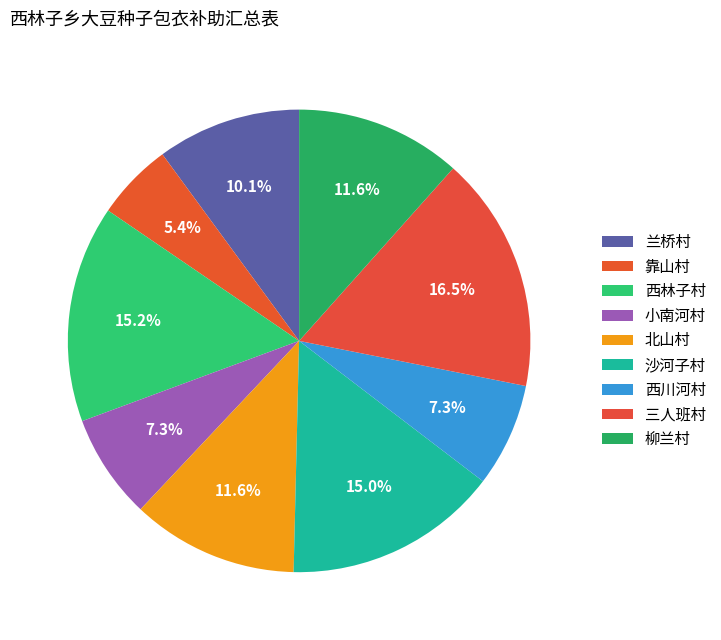

Rank the categories by value from highest to lowest.

三人班村, 西林子村, 沙河子村, 北山村, 柳兰村, 兰桥村, 小南河村, 西川河村, 靠山村